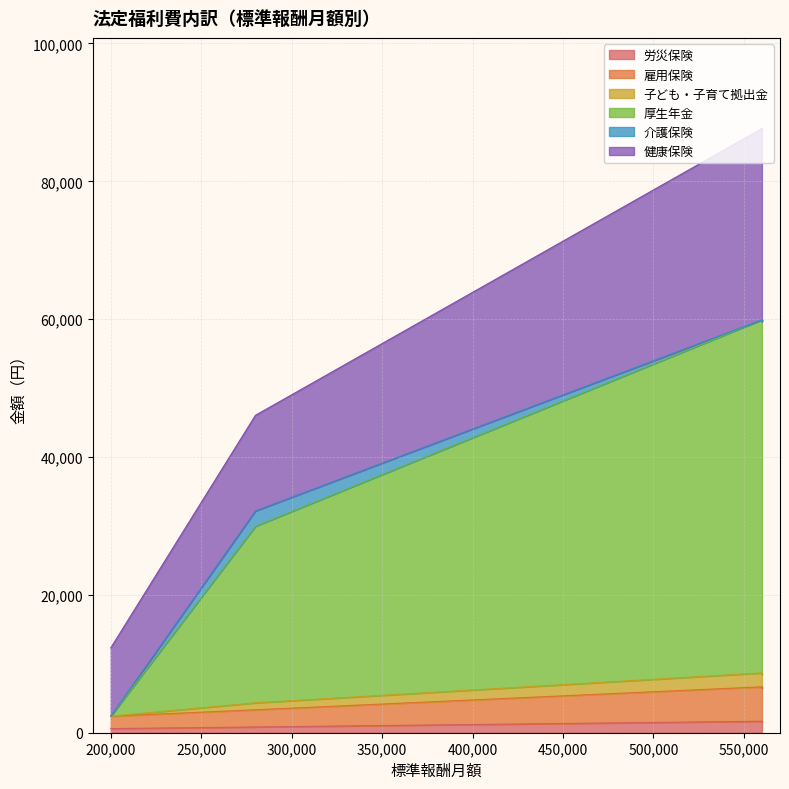

What is the difference between the maximum and minimum values in the 子ども・子育て拠出金 series?

2016